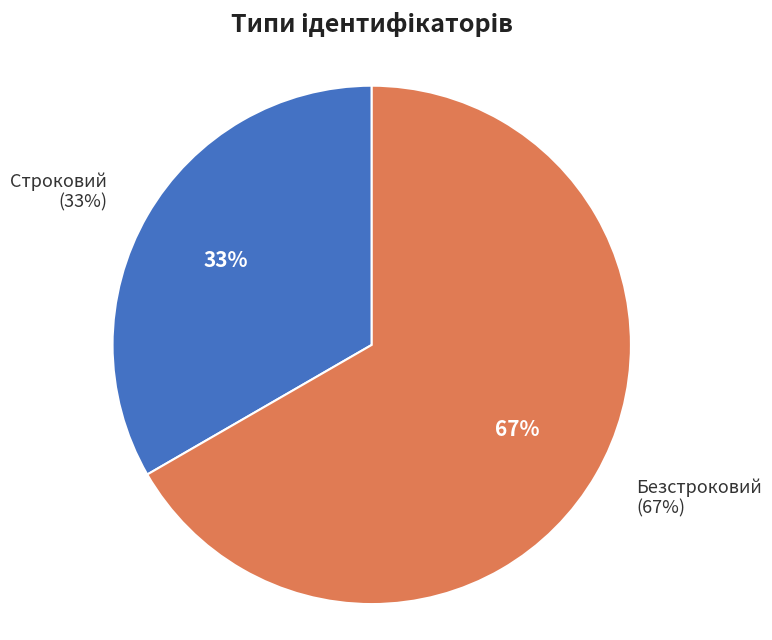

Count the number of slices in the pie.

2